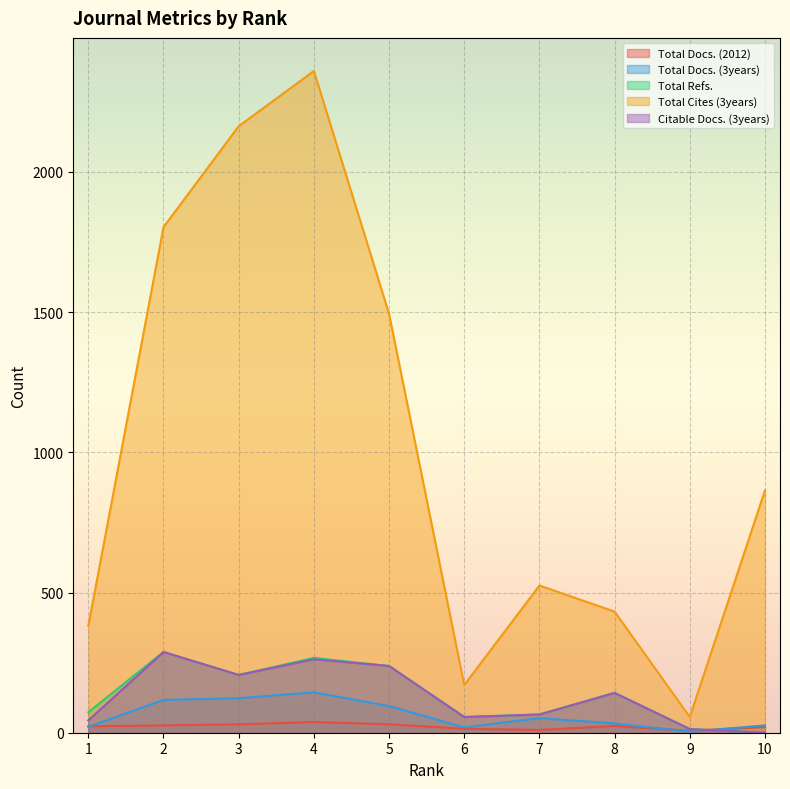

True or false: Total Docs. (2012) and Citable Docs. (3years) cross at least once.

True